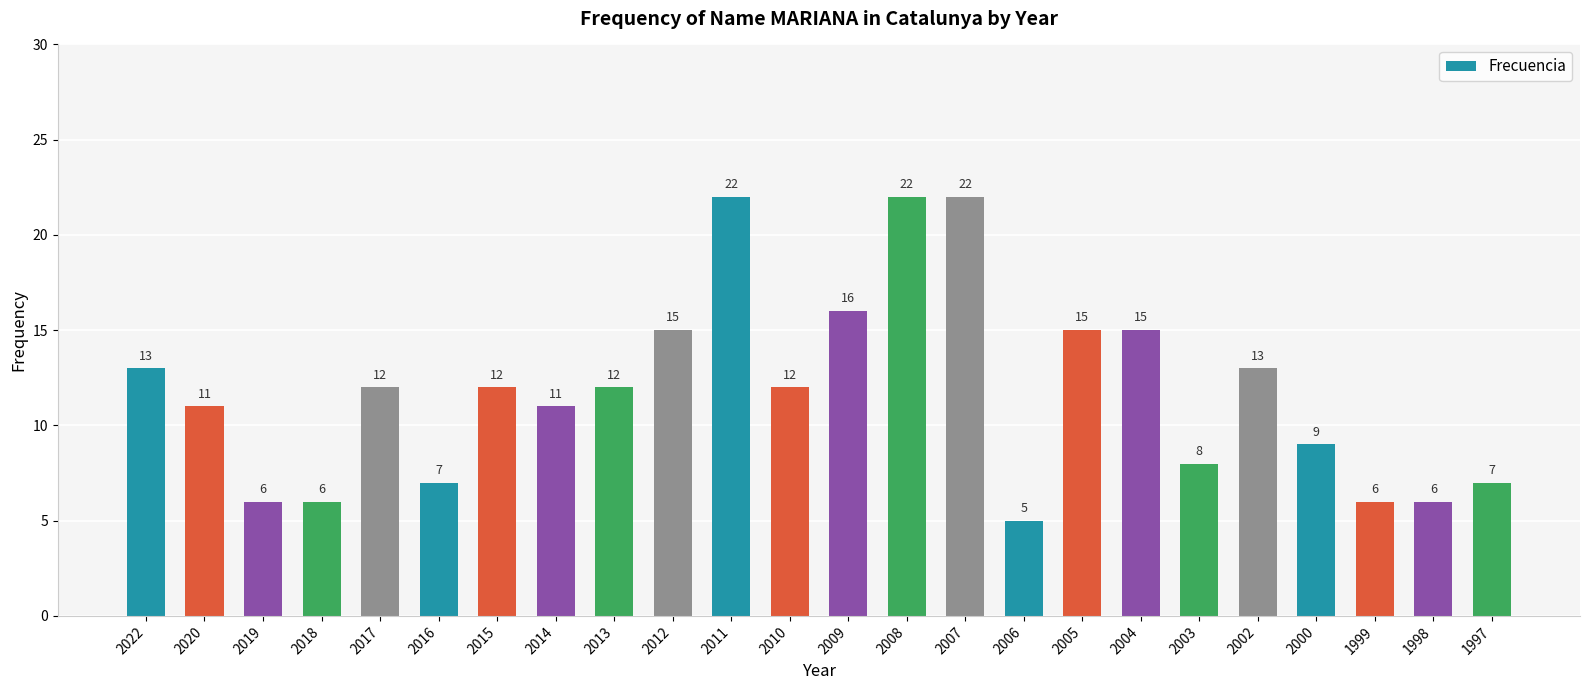

The chart shows a value of 7 at 2006. True or false?

False